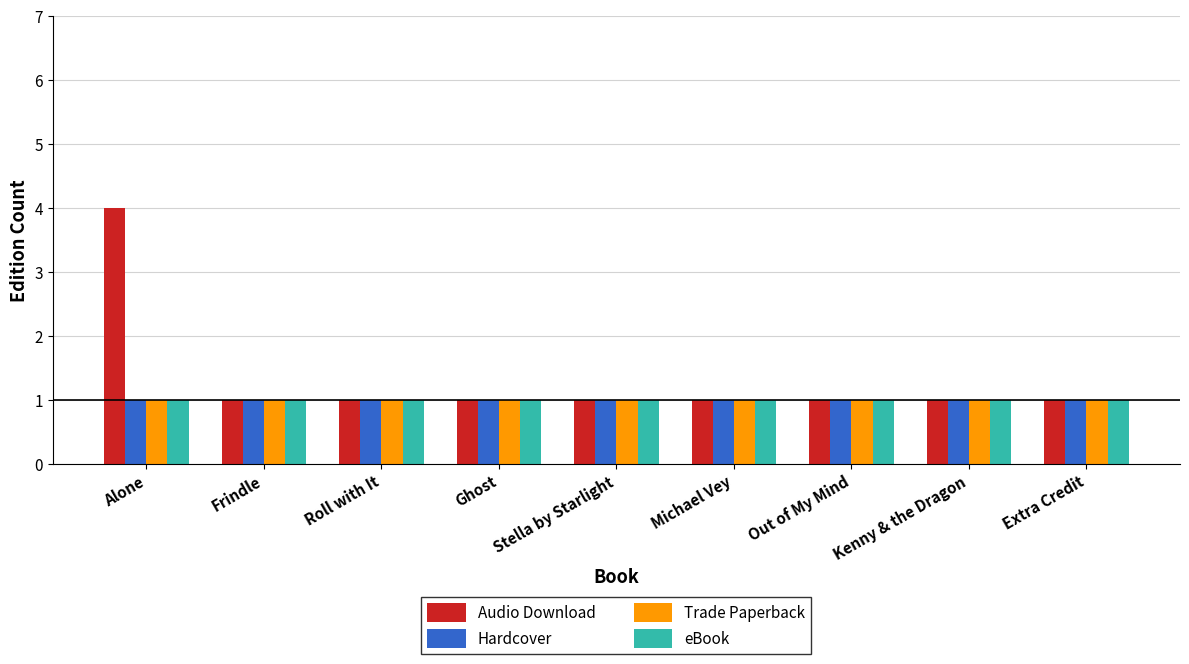

At which label does Audio Download reach its peak?

Alone